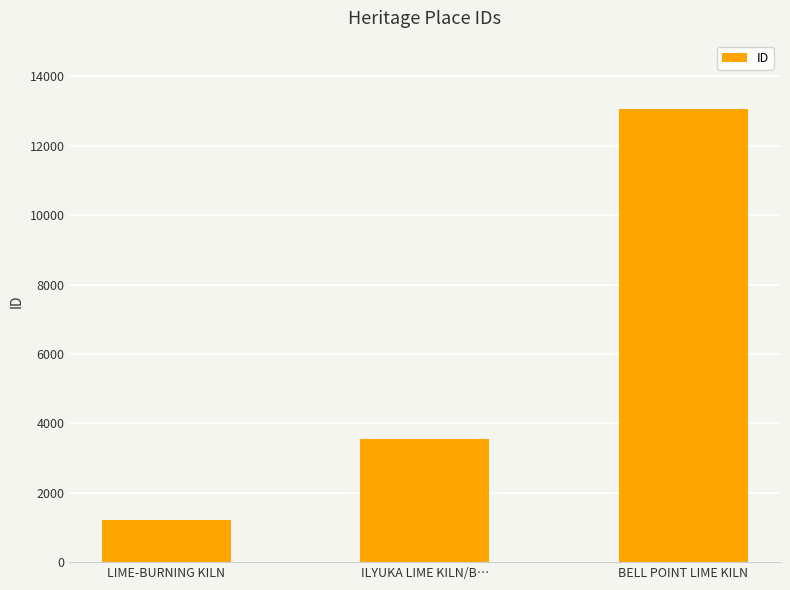

What position from the left is LIME-BURNING KILN?

1